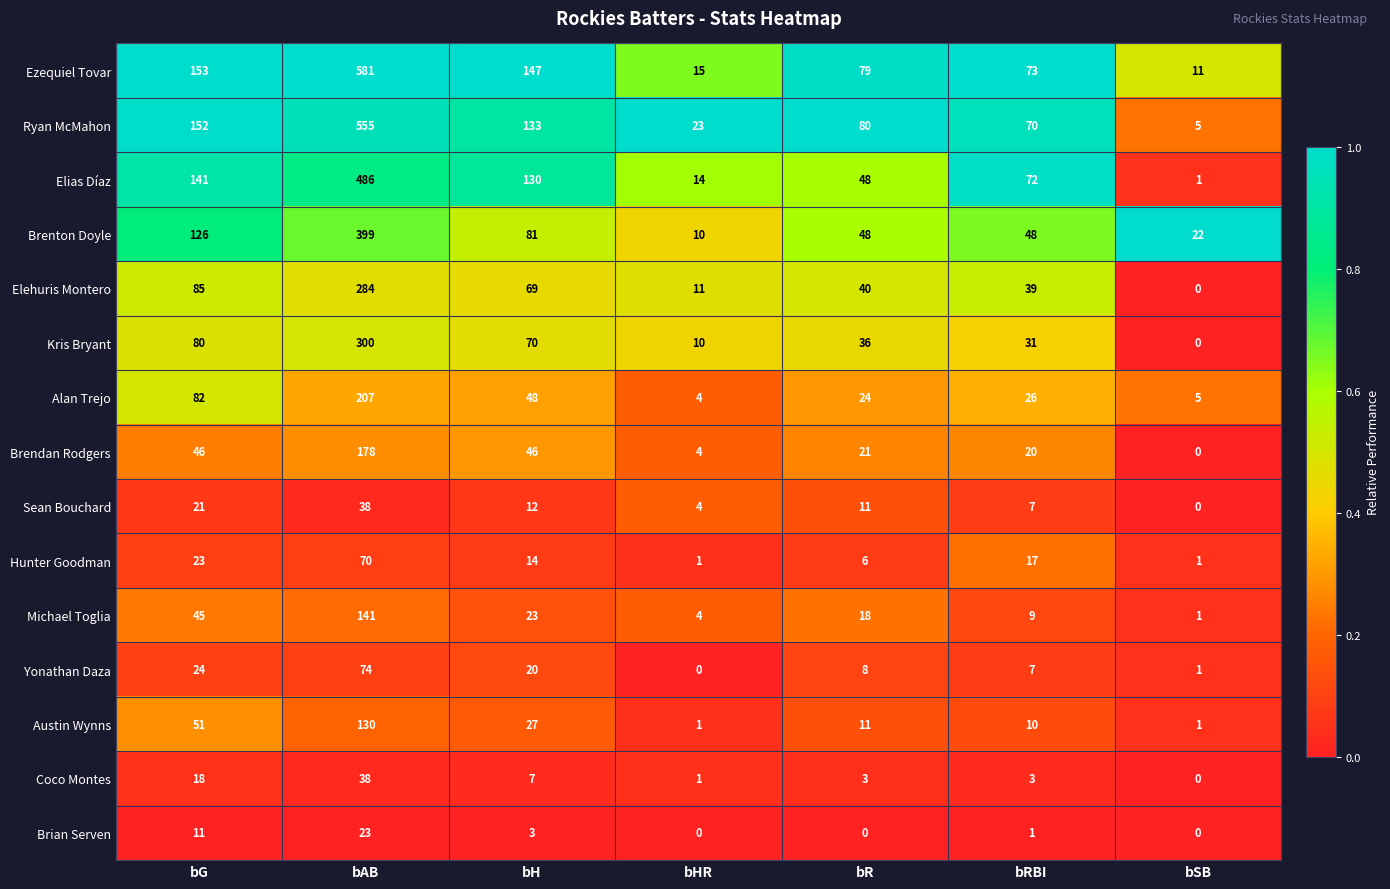

What is the highest value of the Ezequiel Tovar series?

581